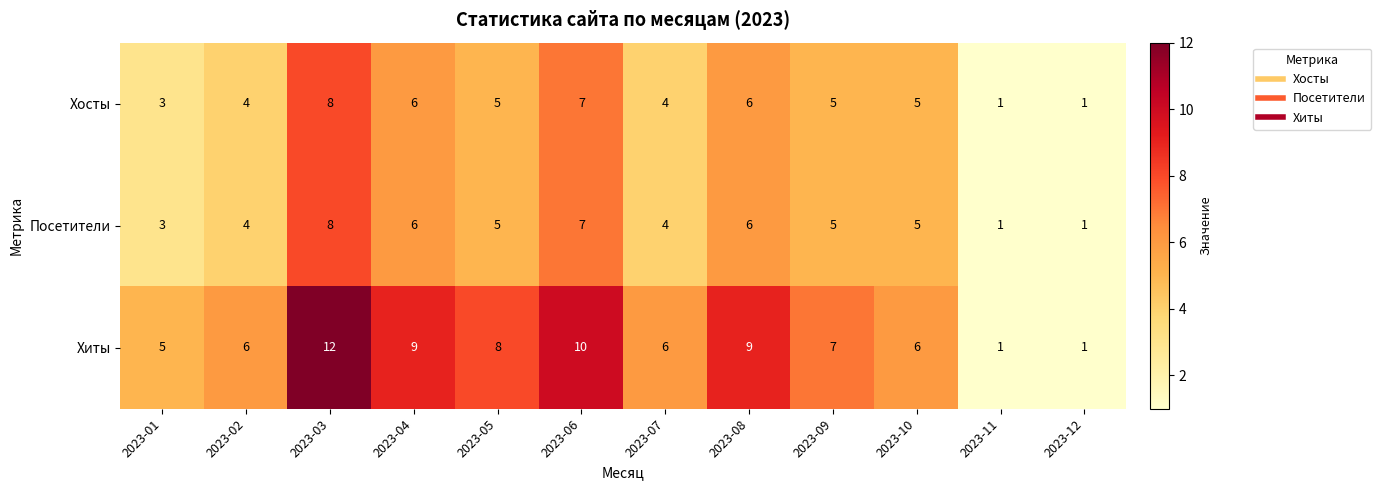

Which series has the largest total across all categories?

Хиты